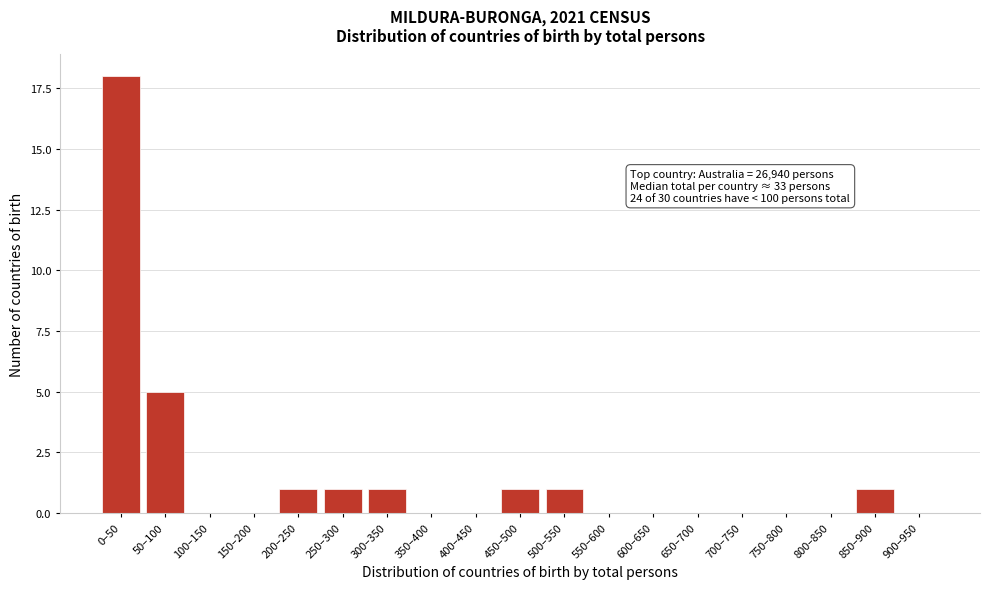

Reading right to left, extract all data points from this chart.

900–950=0	850–900=1	800–850=0	750–800=0	700–750=0	650–700=0	600–650=0	550–600=0	500–550=1	450–500=1	400–450=0	350–400=0	300–350=1	250–300=1	200–250=1	150–200=0	100–150=0	50–100=5	0–50=18